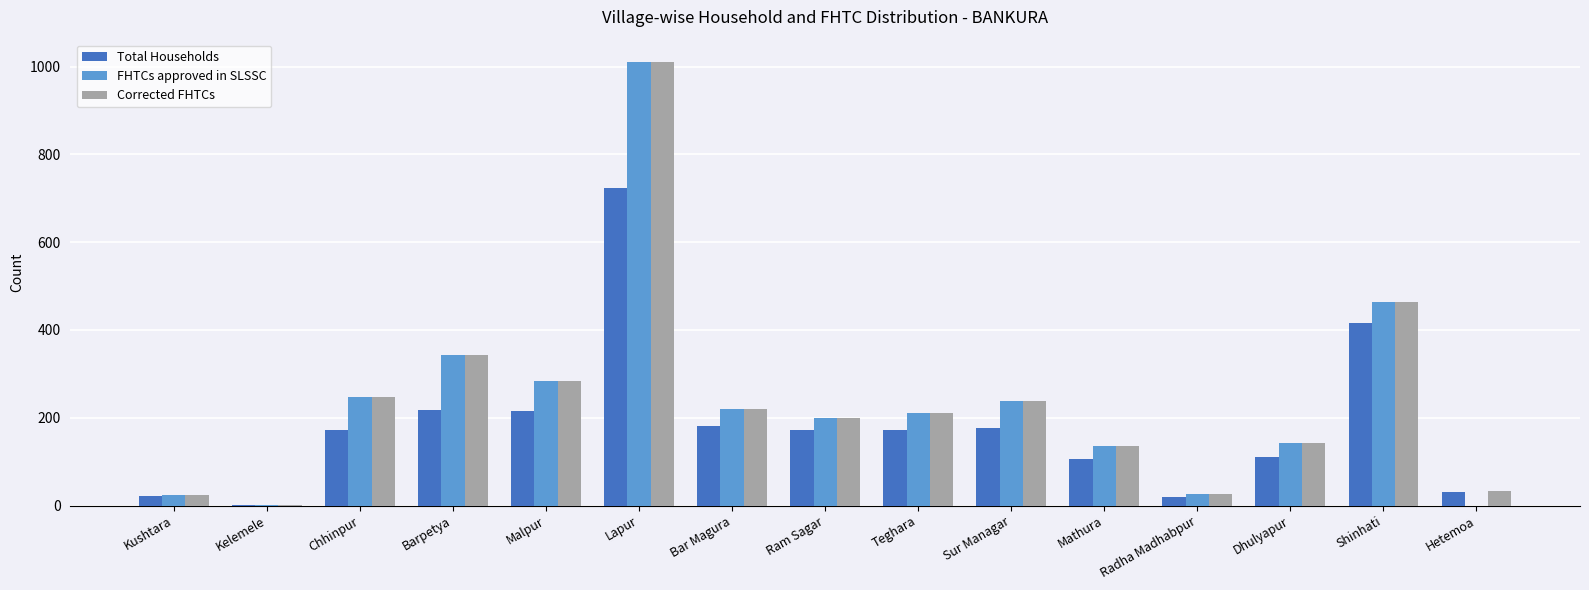

What is the total value across all series at Lapur?

2746